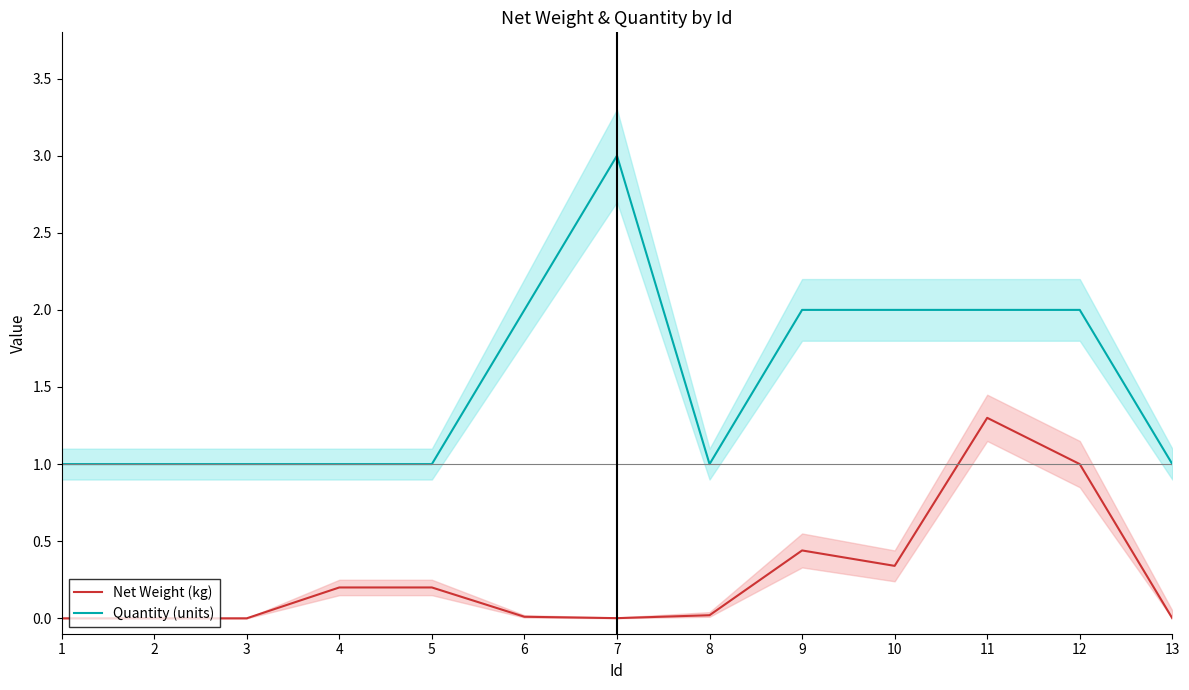

What is the spread (max minus min) of values at 13?

1.0